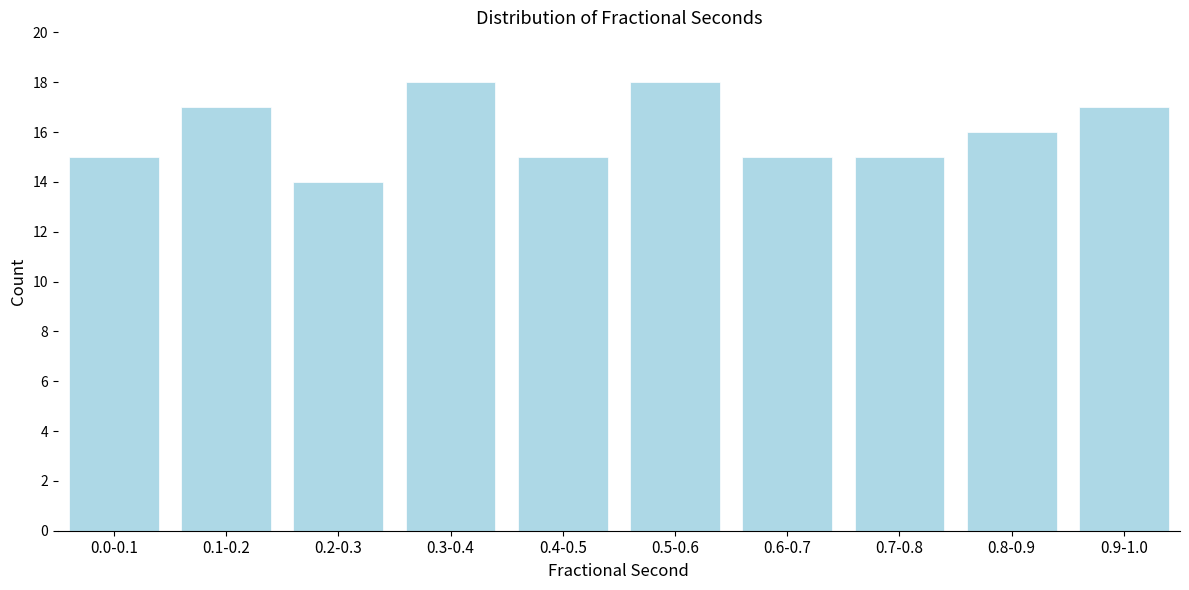

Reading left to right, what are all the values shown in this chart?

0.0-0.1=15	0.1-0.2=17	0.2-0.3=14	0.3-0.4=18	0.4-0.5=15	0.5-0.6=18	0.6-0.7=15	0.7-0.8=15	0.8-0.9=16	0.9-1.0=17